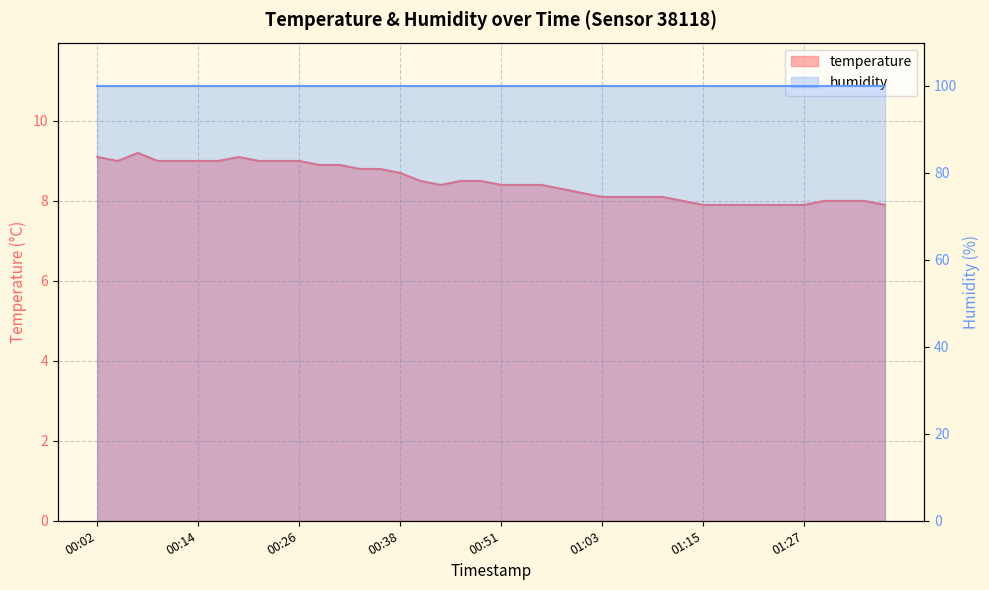

Between 00:58 and 00:04, which is larger?

00:04